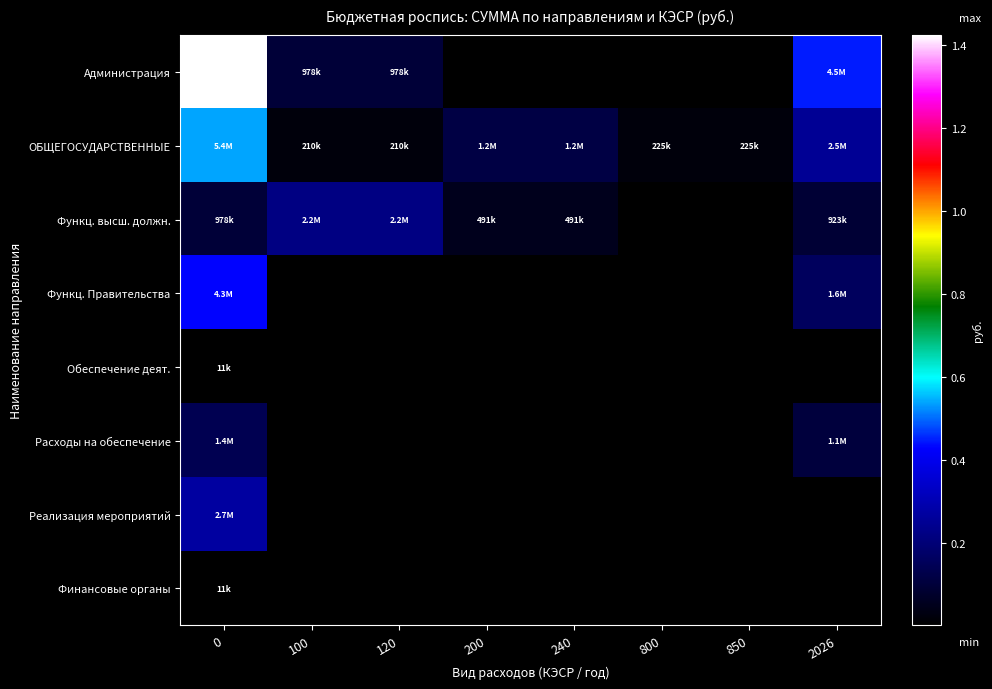

Between 800 and 850, which series saw the biggest shift?

ОБЩЕГОСУДАРСТВЕННЫЕ